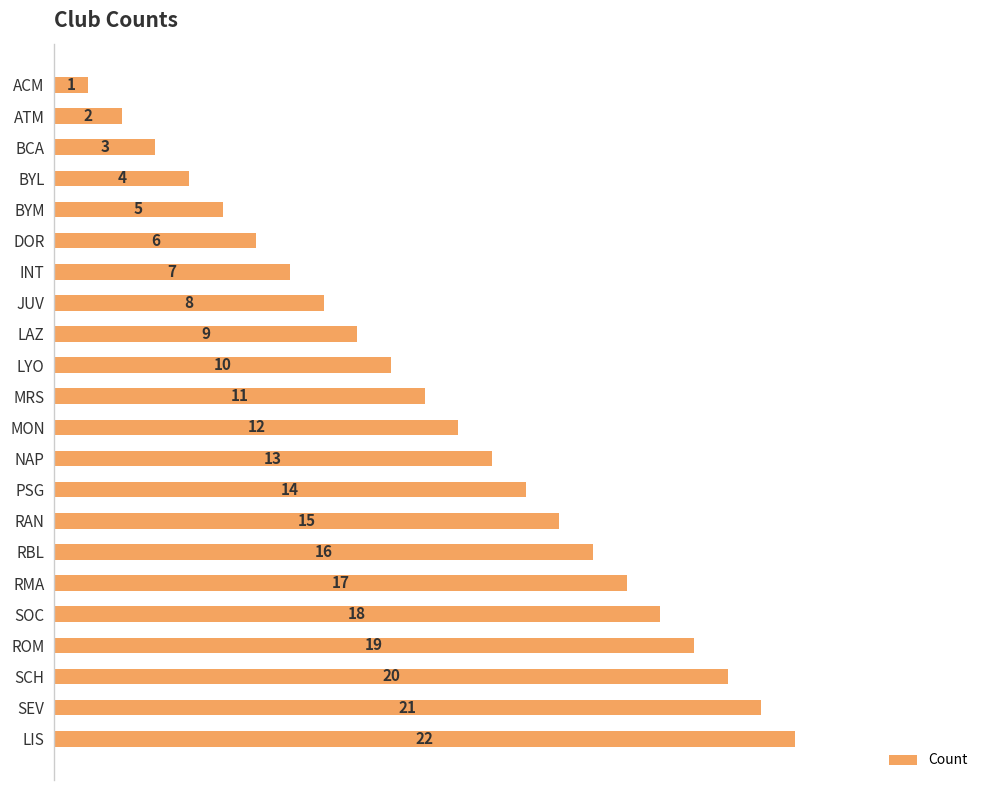

What is the value of the 11th bar from the top?

11